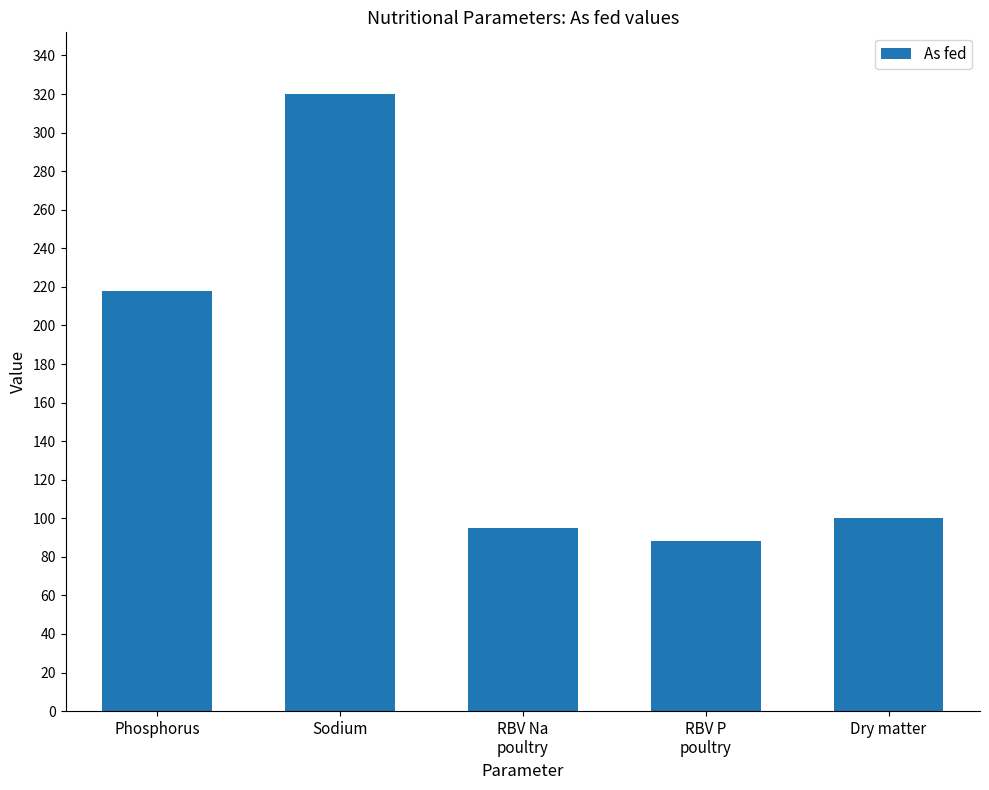

What is the change in value from Phosphorus to Dry matter?

-118.1